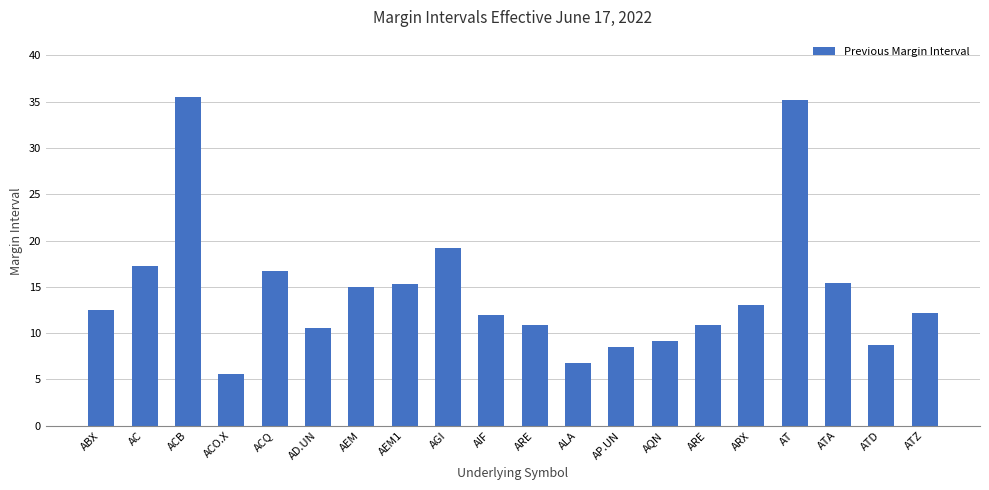

List the labels in order of value, largest first.

ACB, AT, AGI, AC, ACQ, ATA, AEM1, AEM, ARX, ABX, ATZ, AIF, ARE, ARE, AD.UN, AQN, ATD, AP.UN, ALA, ACO.X